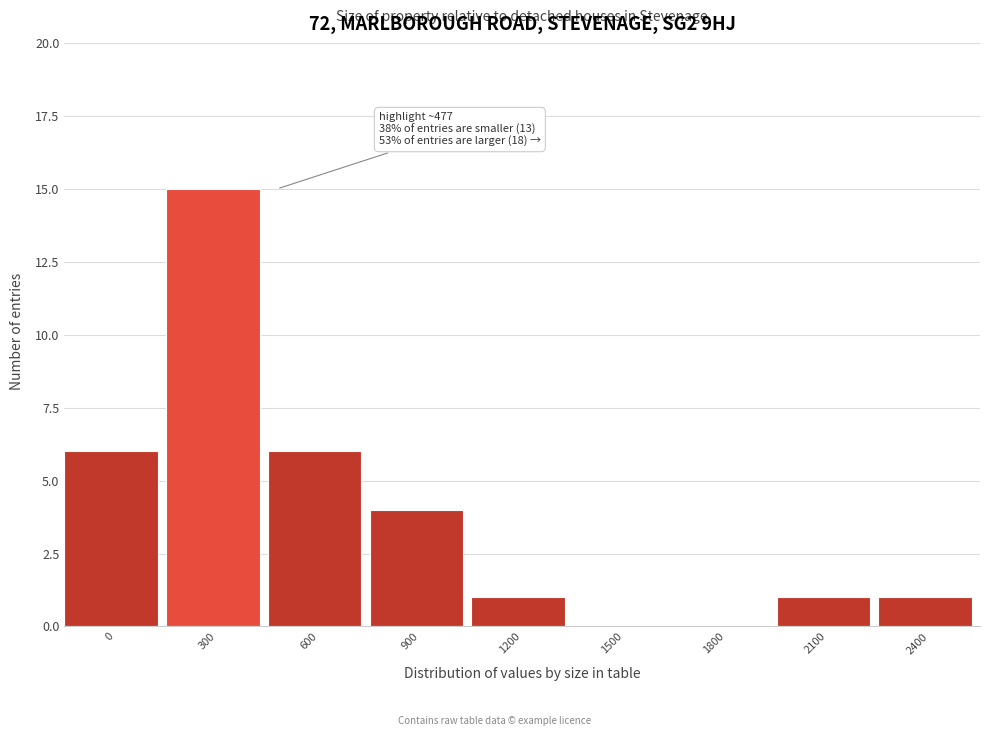

Reading left to right, extract all data points from this chart.

0=6	300=15	600=6	900=4	1200=1	1500=0	1800=0	2100=1	2400=1